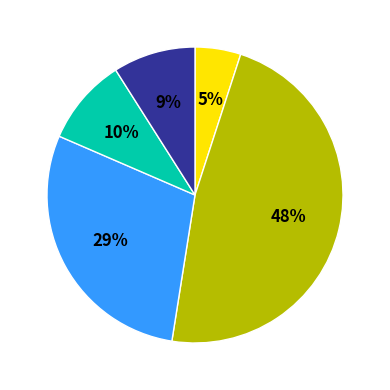

Is there any slice that represents more than half of the pie?

No